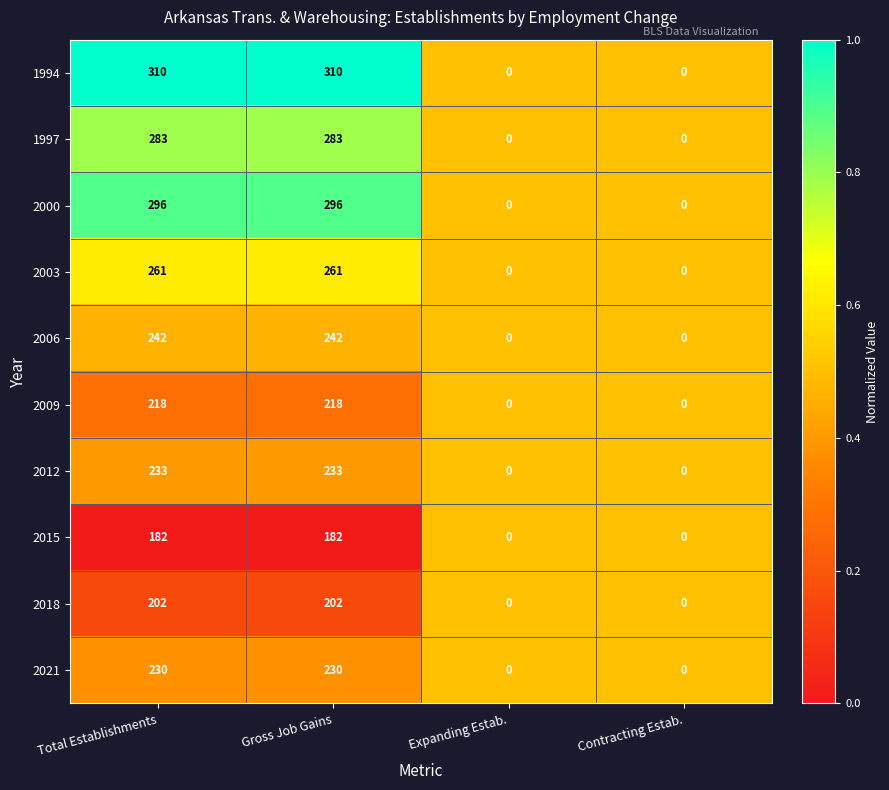

At Total Establishments, list the series in order from smallest to largest.

2015, 2018, 2009, 2021, 2012, 2006, 2003, 1997, 2000, 1994